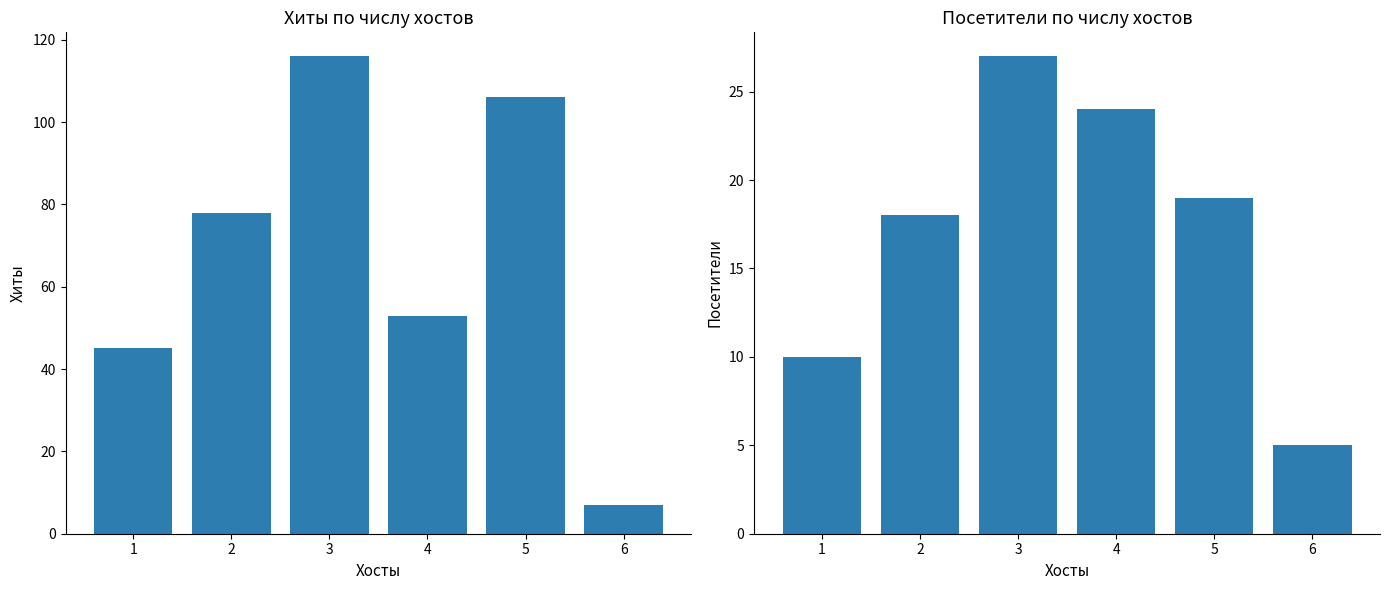

Rank the series at 4 from lowest to highest value.

Посетители, Хиты